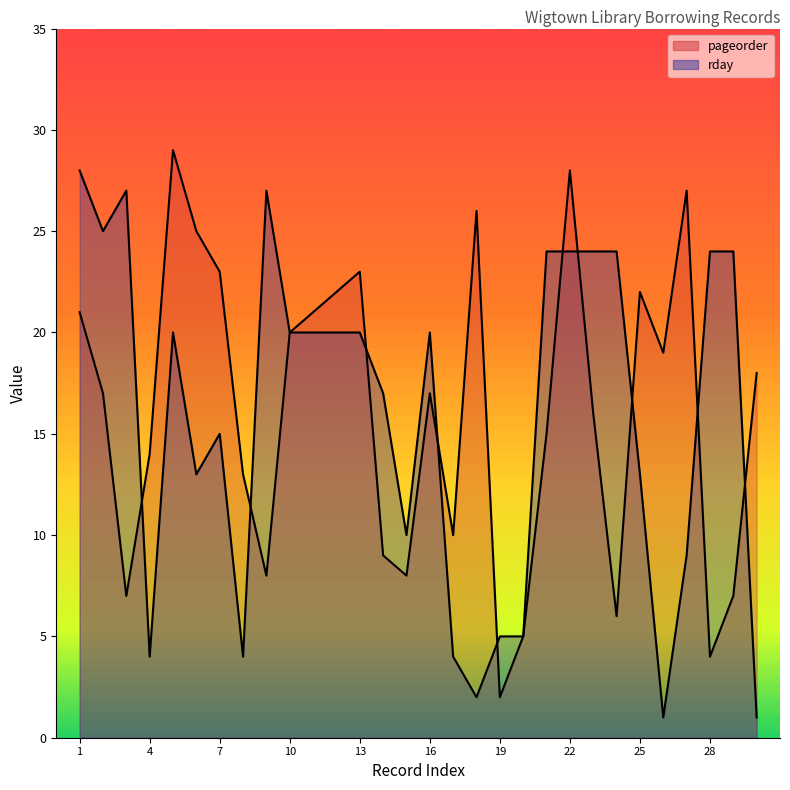

What is the maximum value shown in the chart?

29